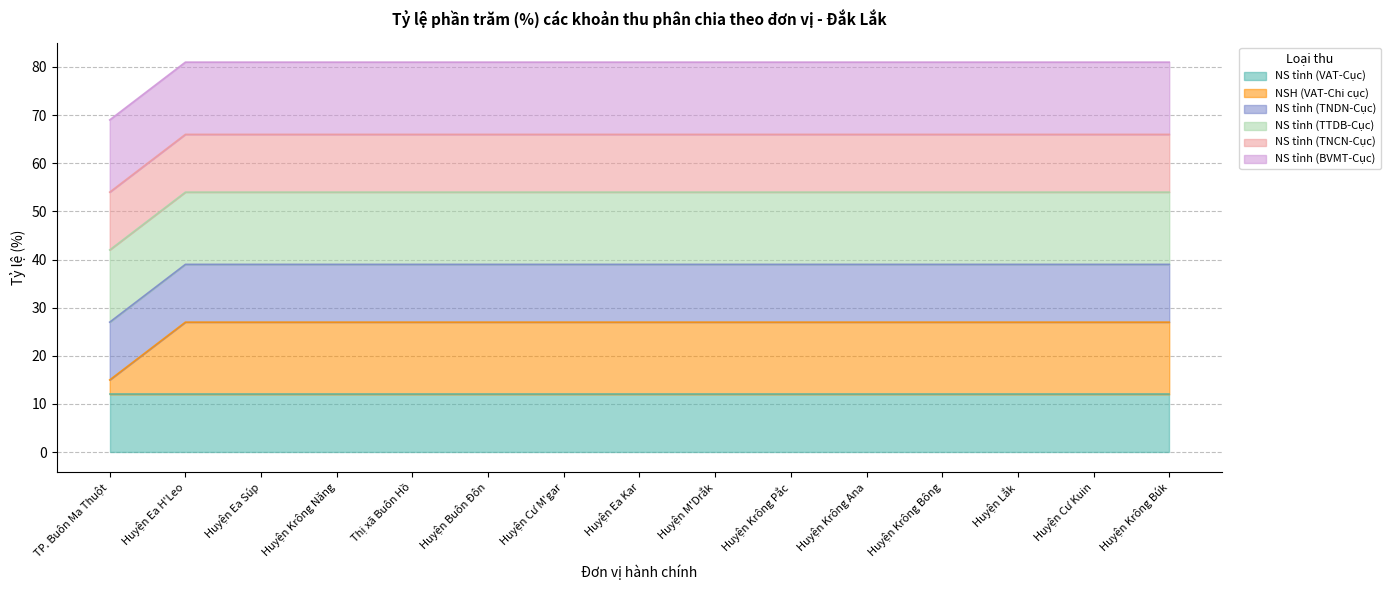

Between Huyện Krông Bông and Thị xã Buôn Hồ, which is larger?

Huyện Krông Bông